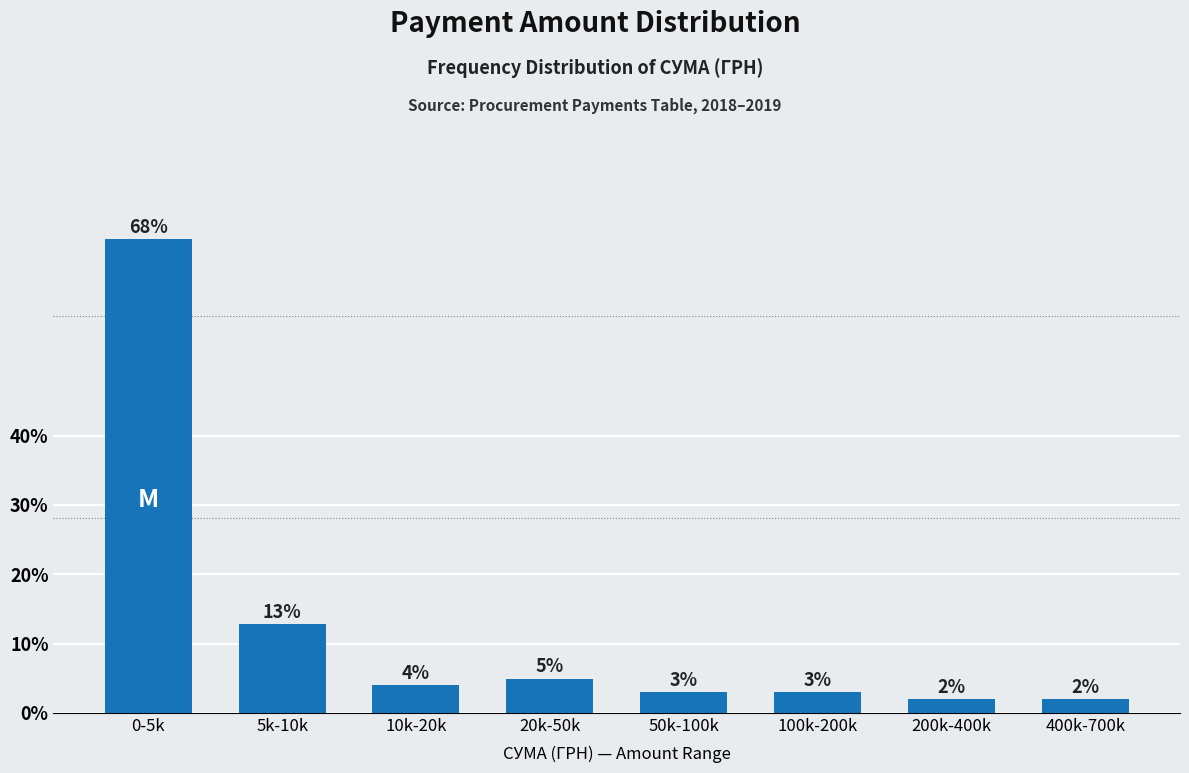

Which has a higher value, 20k-50k or 200k-400k?

20k-50k